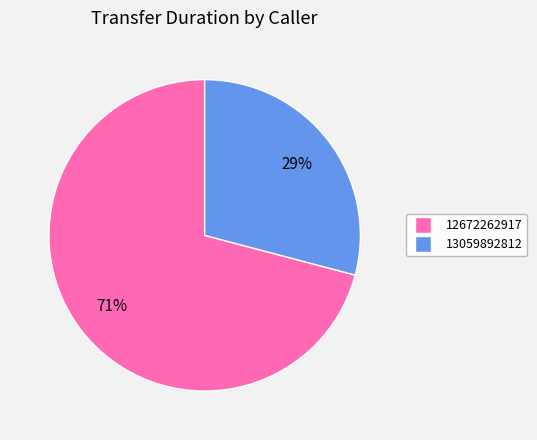

What percentage is the 12672262917 slice, to the nearest percent?

71%